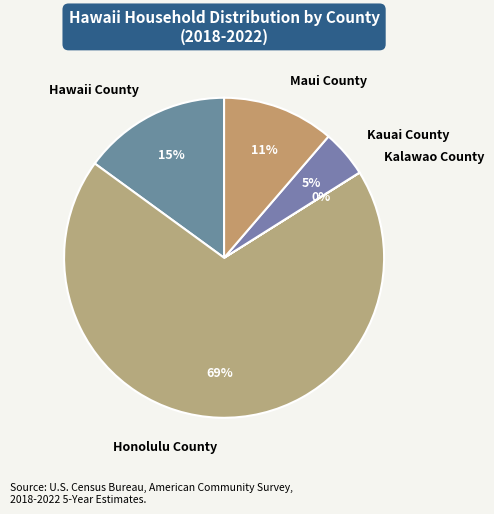

The Honolulu County slice represents 69% of the pie. True or false?

True